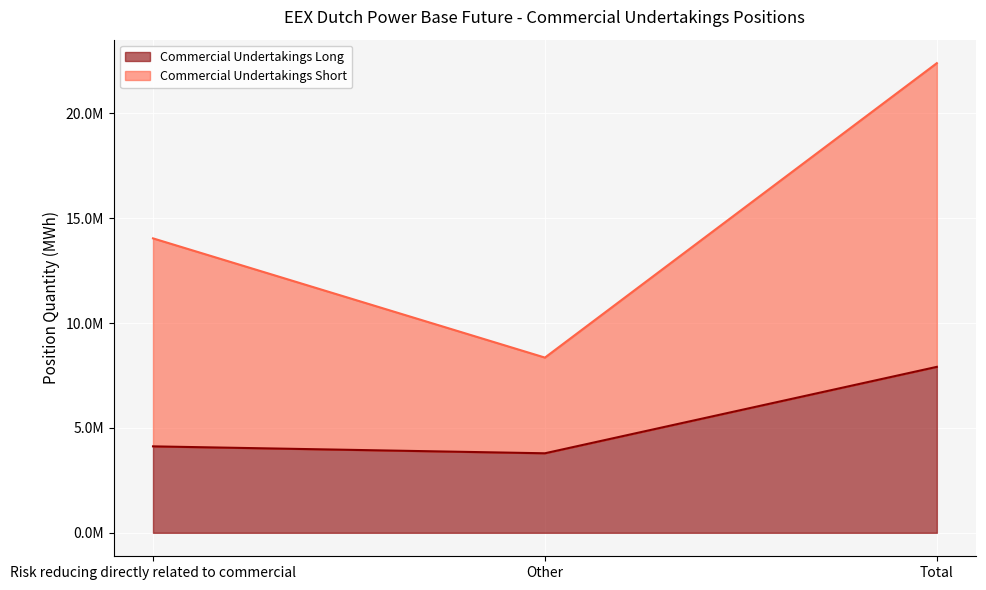

How many Commercial Undertakings Short values are between 8351476 and 22386043?

3